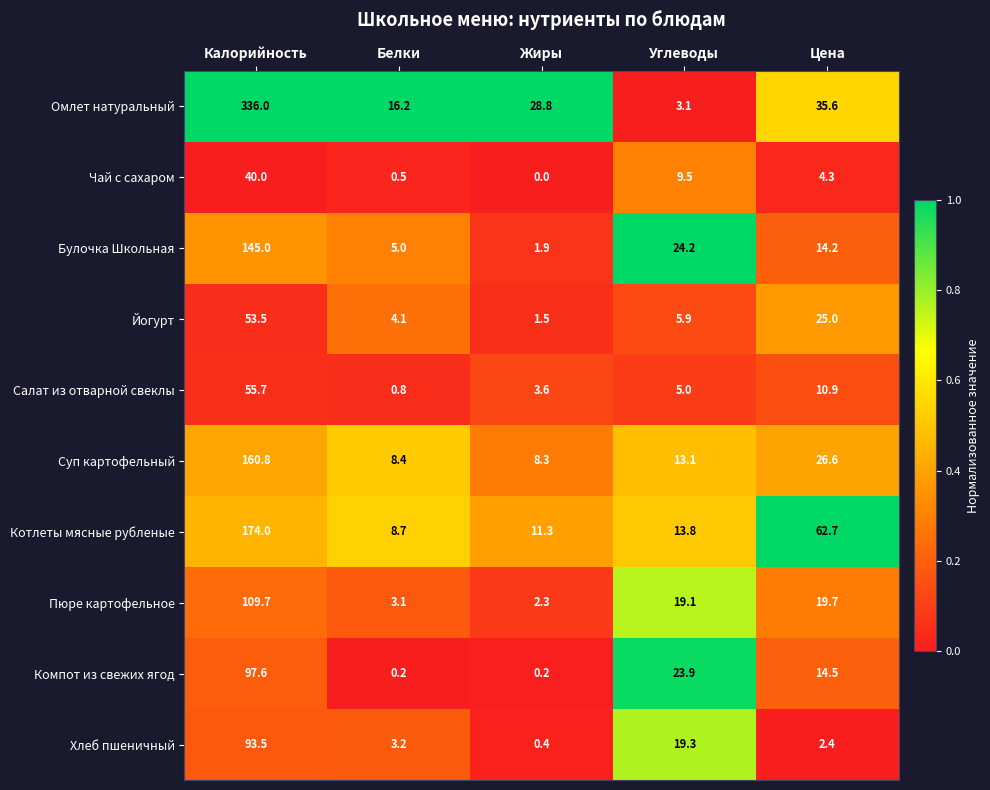

List the series in order of their peak value, lowest first.

Чай с сахаром, Йогурт, Салат из отварной свеклы, Хлеб пшеничный, Компот из свежих ягод, Пюре картофельное, Булочка Школьная, Суп картофельный, Котлеты мясные рубленые, Омлет натуральный